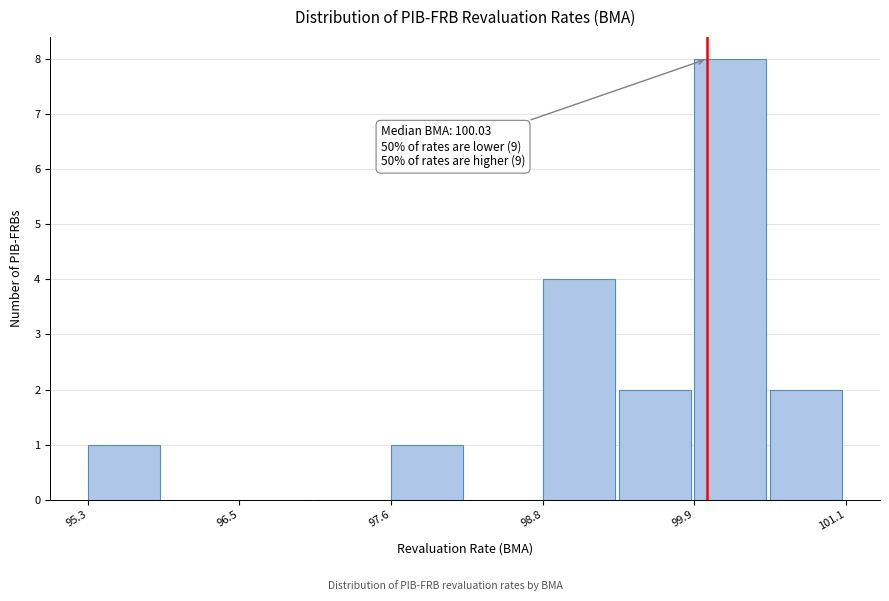

Read against the x-axis, roughly where is the centre of the tallest bar?

100.2